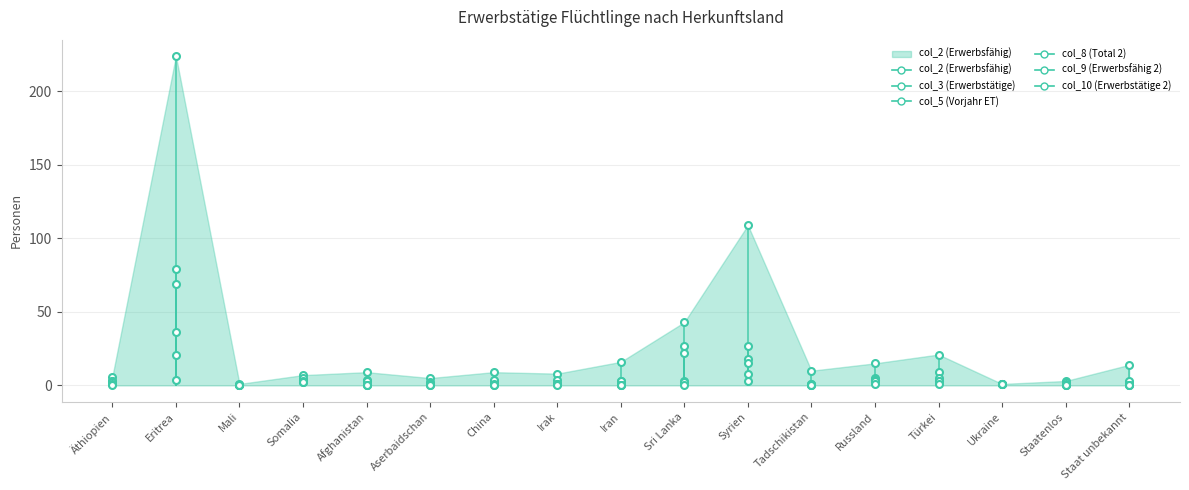

Reading left to right, what are all the values shown in this chart?

col_2 (Erwerbsfähig): 6	224	1	7	9	5	9	8	16	43	109	10	15	21	1	3	14
col_3 (Erwerbstätige): 3	79	0	2	4	2	3	4	3	27	27	1	5	9	1	2	2
col_5 (Vorjahr ET): 3	69	0	4	3	1	4	1	3	22	18	1	4	5	1	1	3
col_8 (Total 2): 2	36	0	5	0	1	1	1	0	3	15	0	4	3	1	0	0
col_9 (Erwerbsfähig 2): 1	21	0	3	0	0	0	1	0	2	8	0	3	3	1	0	0
col_10 (Erwerbstätige 2): 0	4	0	2	0	0	0	0	0	0	3	0	1	1	1	0	0